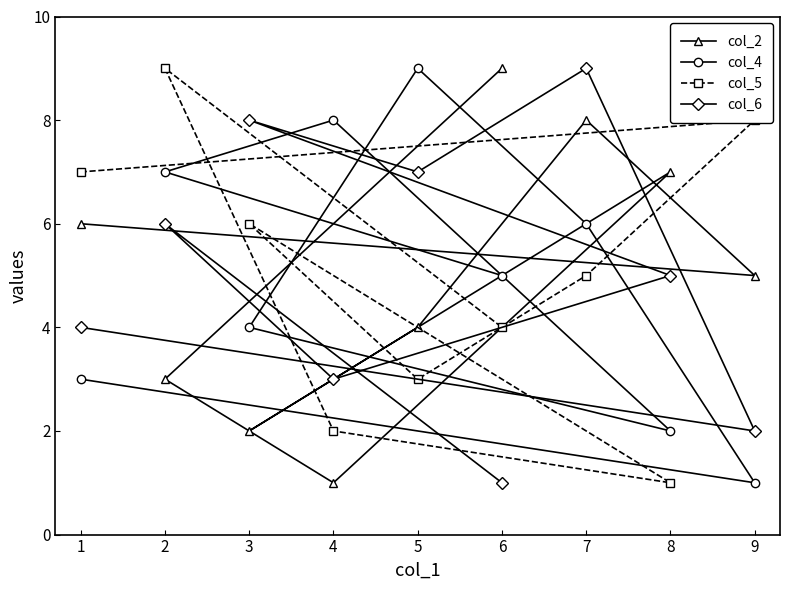

Where is col_2 nearest to the value 5?

9